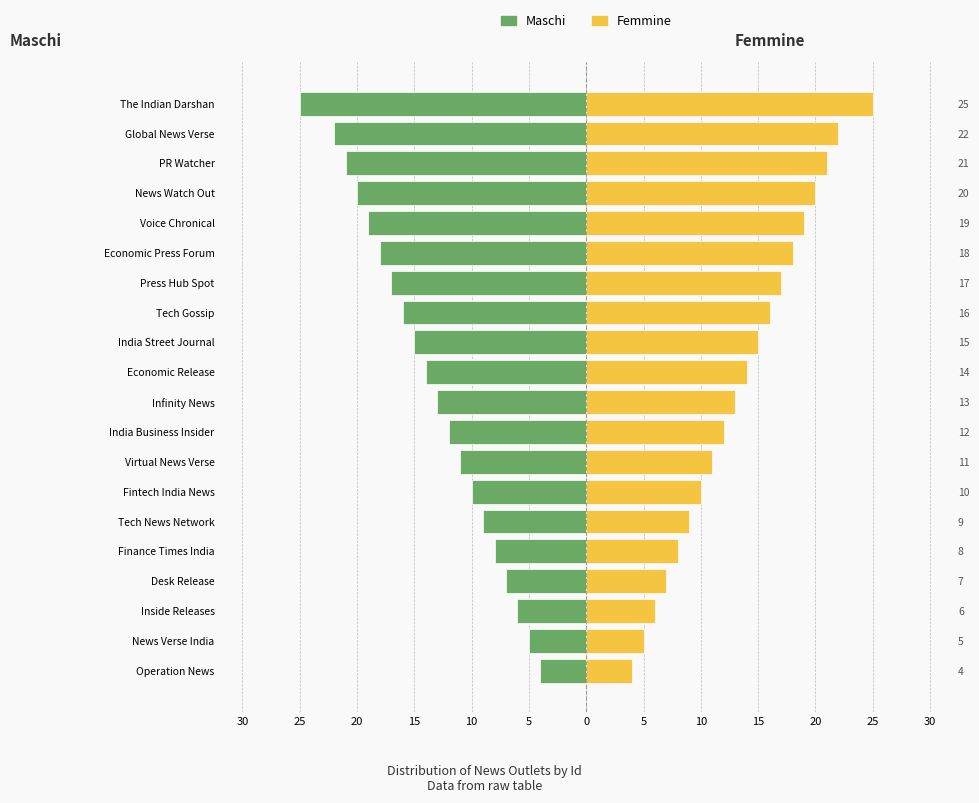

Does the chart contain stacked bars?

No